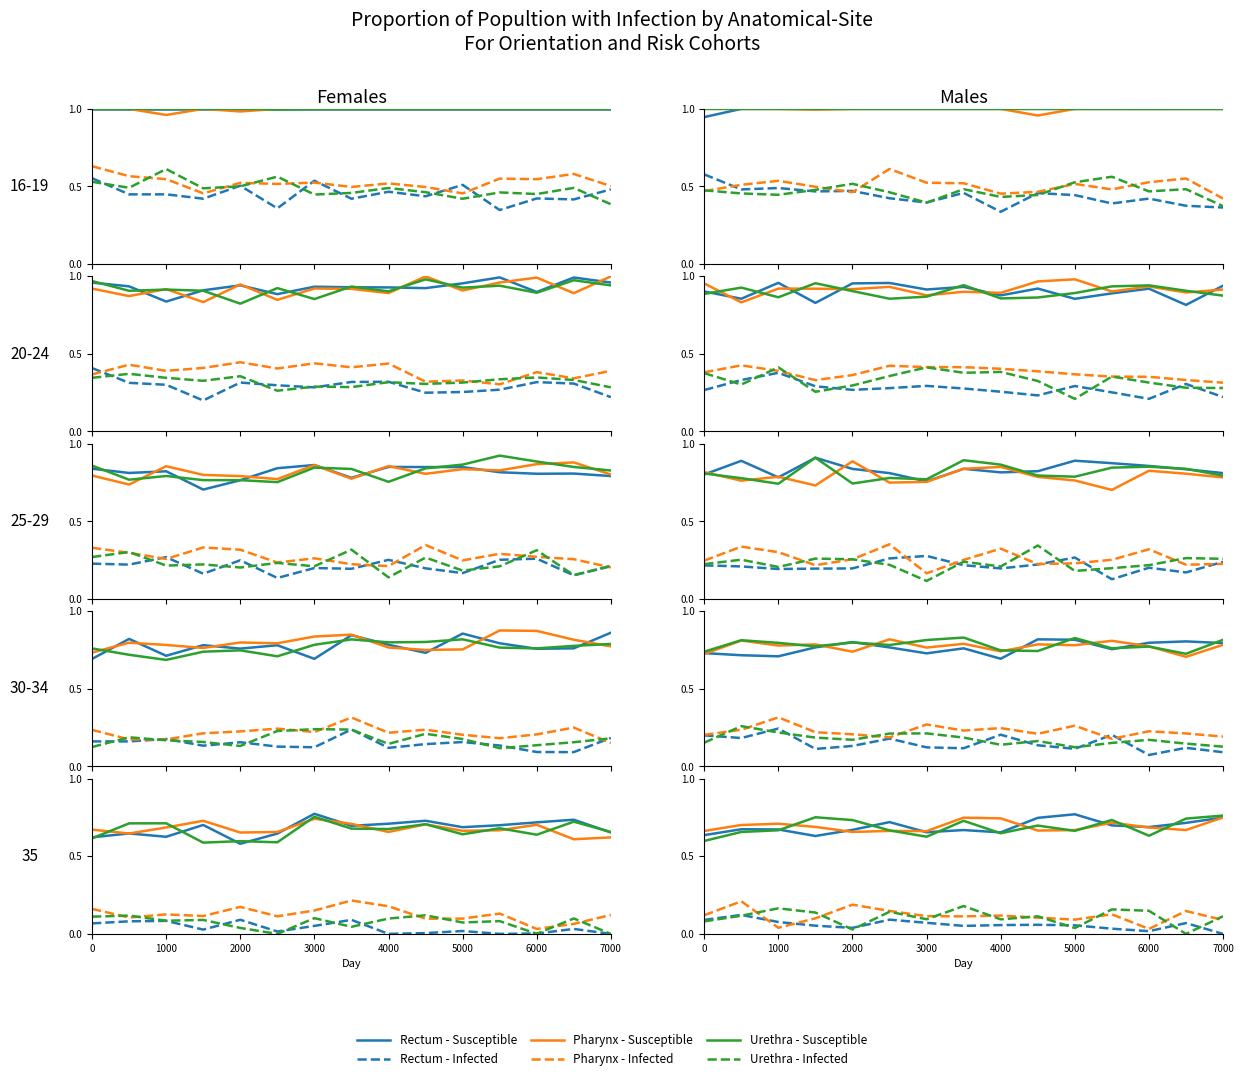

Where is the first local minimum for Rectum - Susceptible?

3000